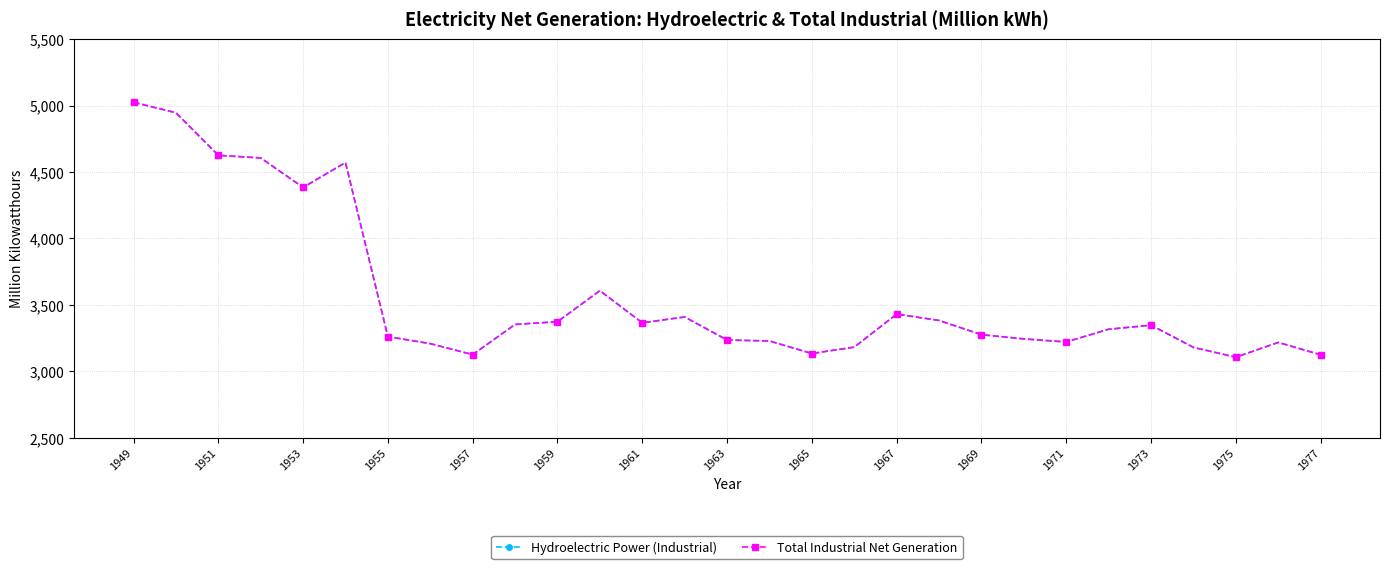

Is this an area chart (filled region under the line)?

No